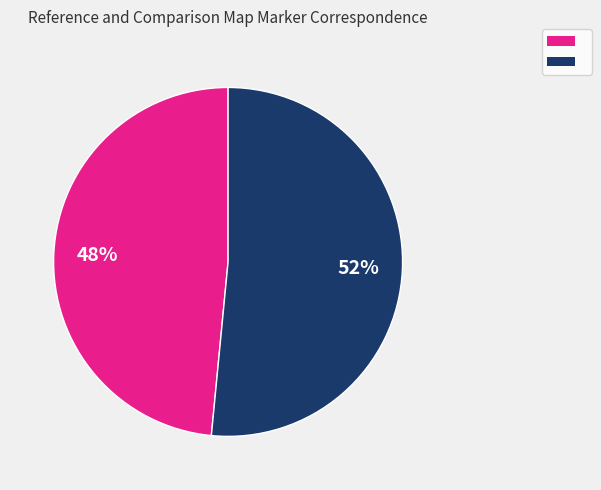

Does any single category account for the majority?

Yes